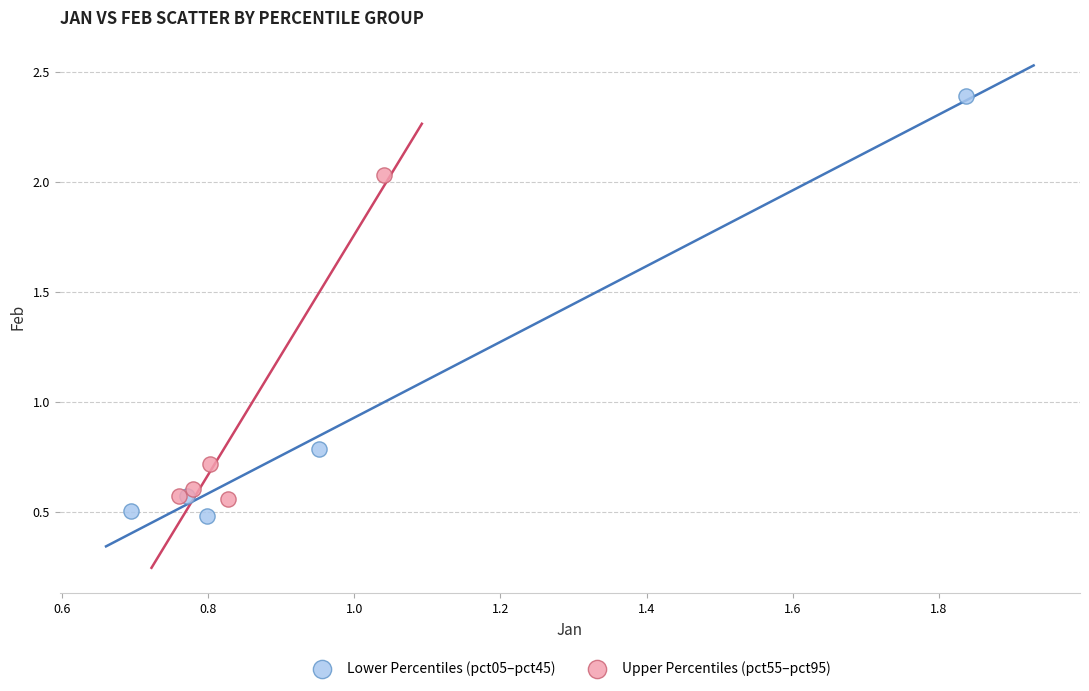

Which series has the widest spread of Y values?

Lower Percentiles (pct05–pct45)